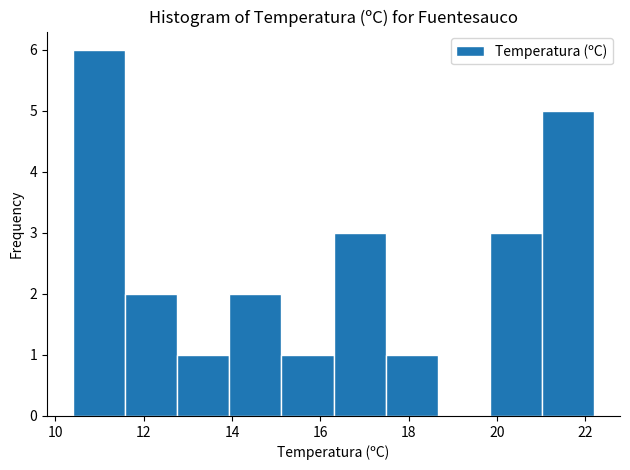

Reading left to right, transcribe this chart: for each bar, give the range it covers on the x-axis and its height. Neither the bar edges nor the heights are printed on the chart, so give them approximately, as read against the axes.

10.40 to 11.58: 6
11.58 to 12.76: 2
12.76 to 13.94: 1
13.94 to 15.12: 2
15.12 to 16.30: 1
16.30 to 17.48: 3
17.48 to 18.66: 1
18.66 to 19.84: 0
19.84 to 21.02: 3
21.02 to 22.20: 5